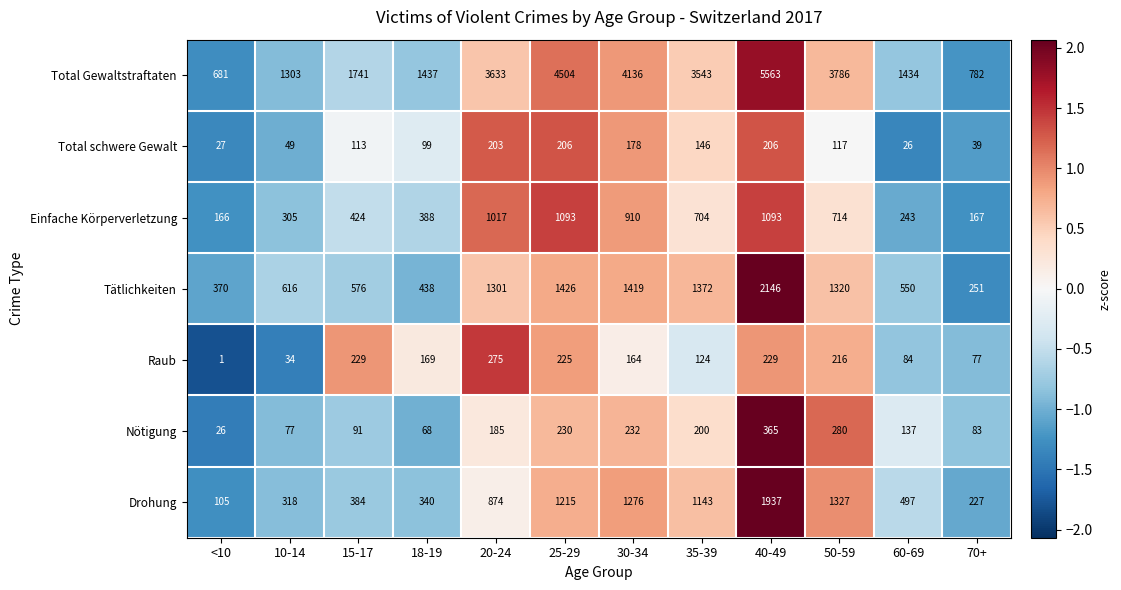

What is the highest value of the Tätlichkeiten series?

2146